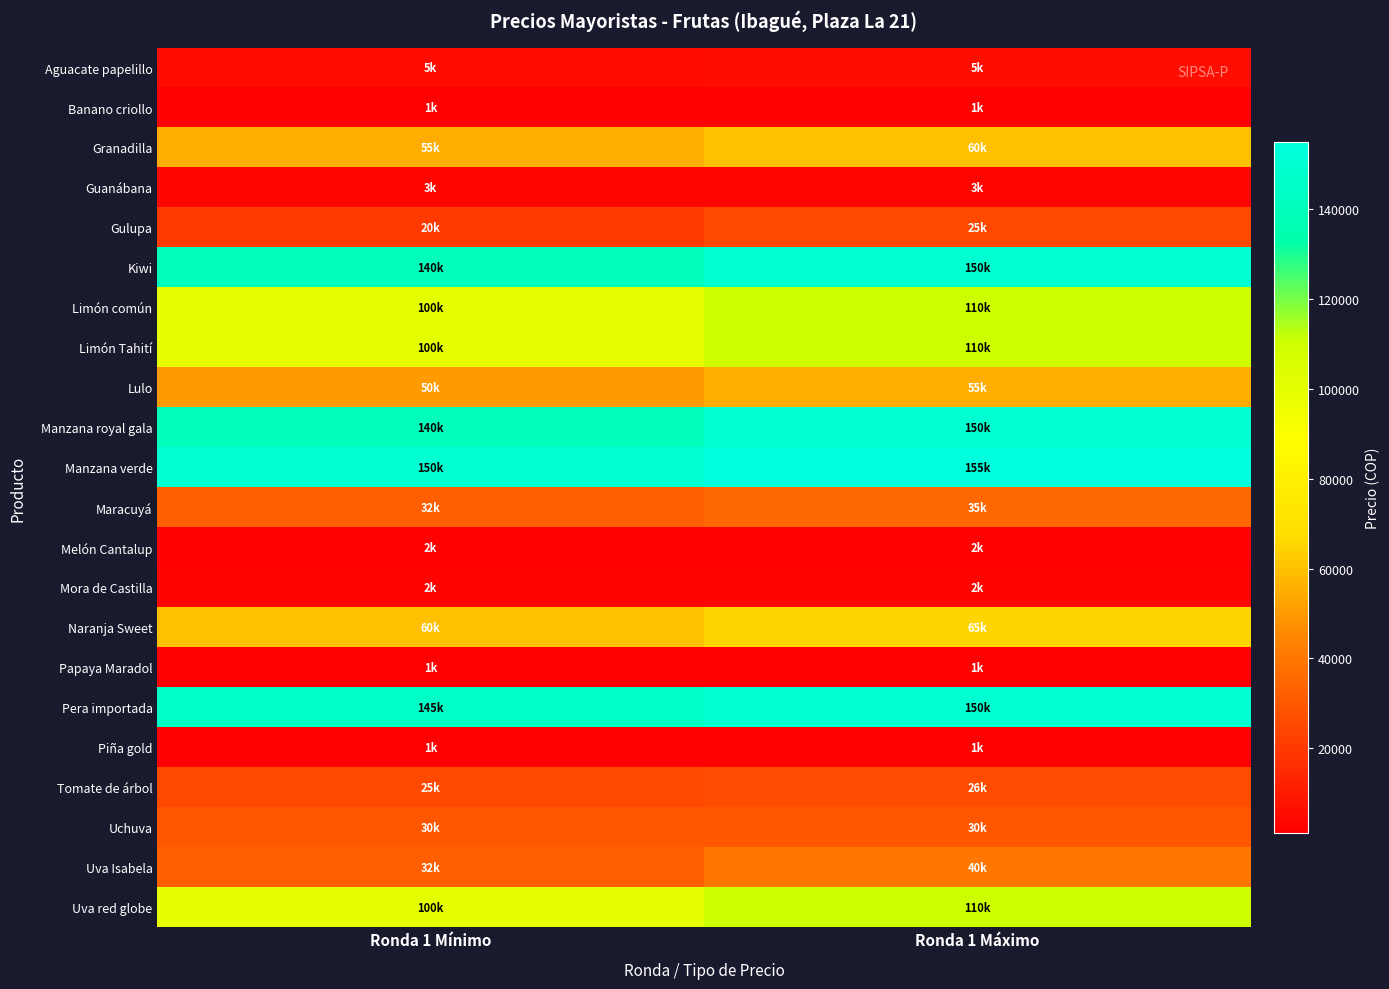

At which category is the sum across all series the highest?

Ronda 1 Máximo